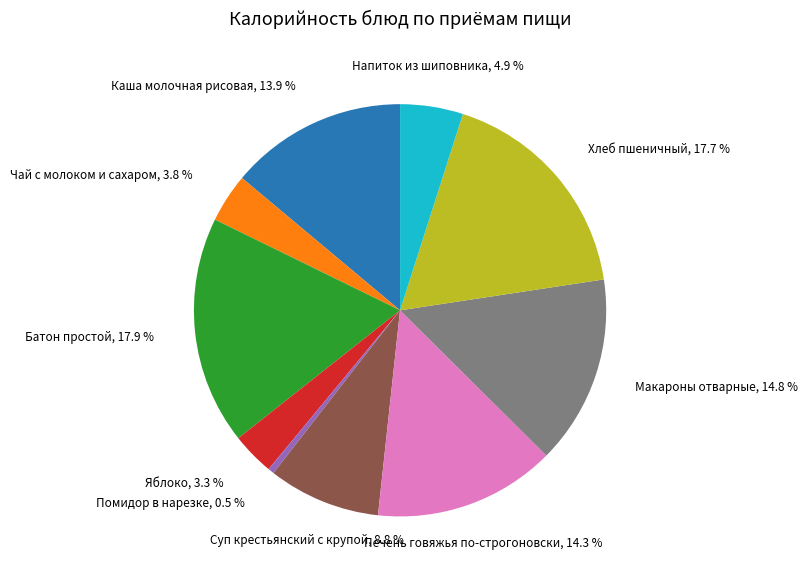

How many slices are in this pie chart?

10